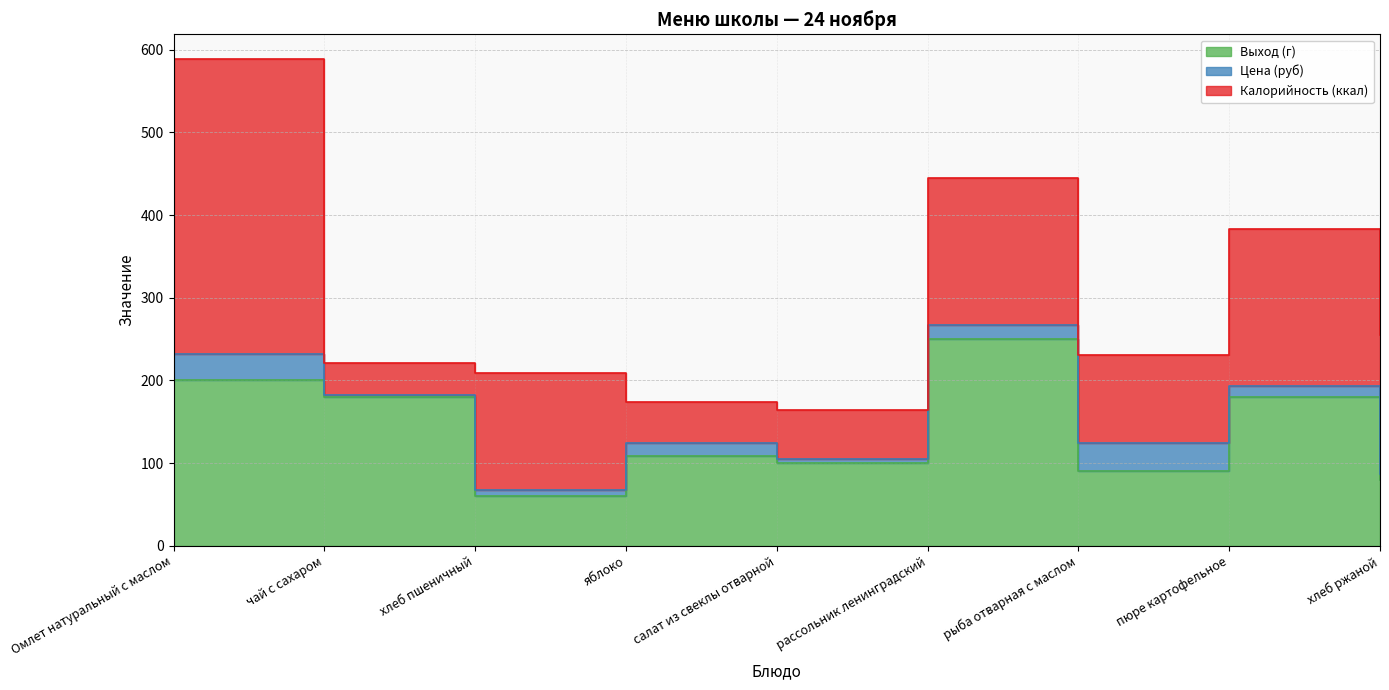

True or false: Выход (г) and Цена (руб) cross at least once.

False